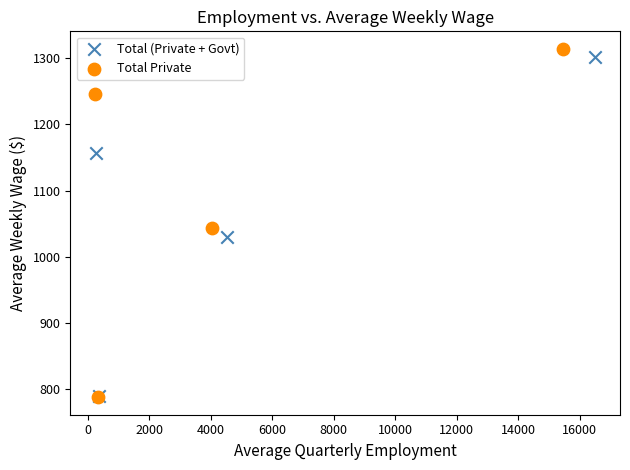

Which series contains the highest Y value?

Total Private